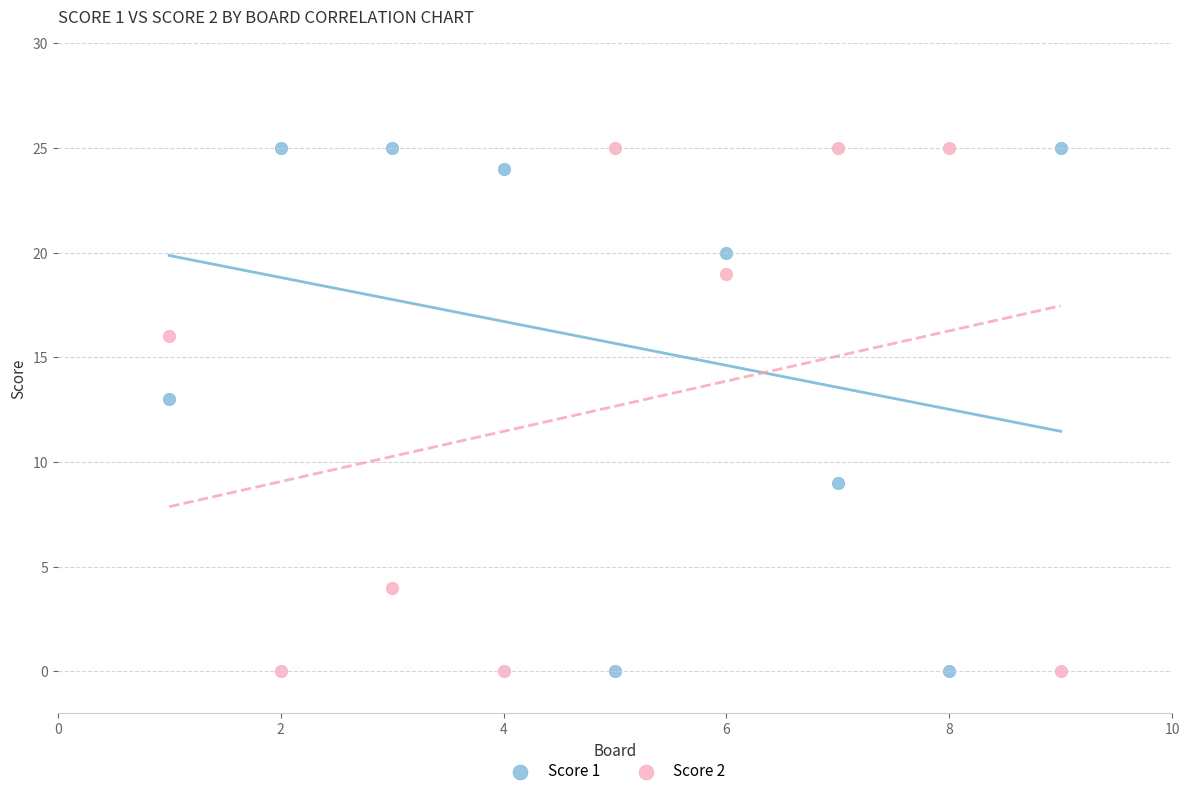

What is the X range (max minus min) for the scatter plot?

8